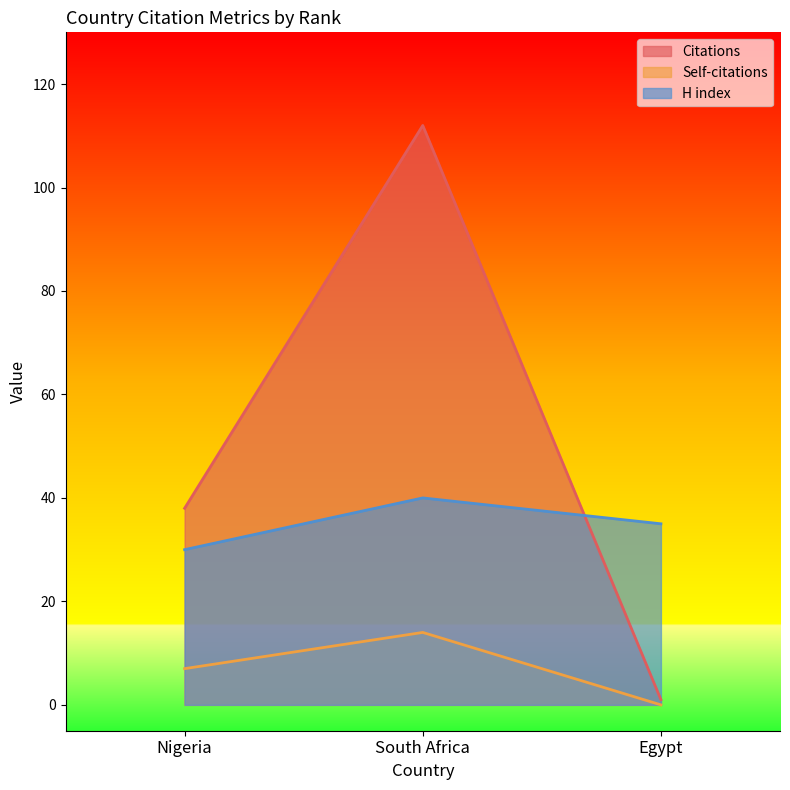

Reading left to right, list all the values displayed in this chart.

Citations: Nigeria=38	South Africa=112	Egypt=1
Self-citations: Nigeria=7	South Africa=14	Egypt=0
H index: Nigeria=30	South Africa=40	Egypt=35